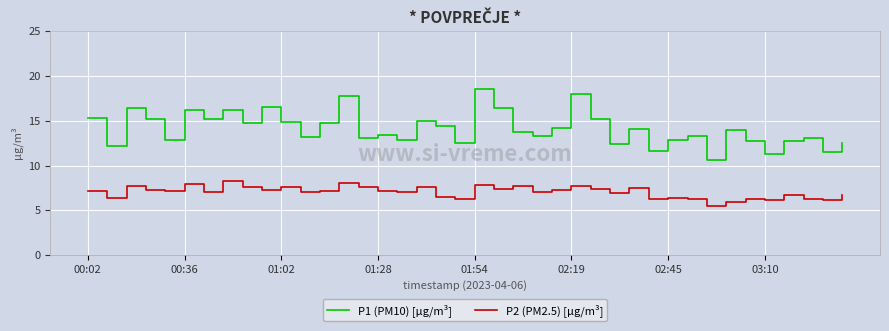

Which series has the widest spread of values?

P1 (PM10) [µg/m³]